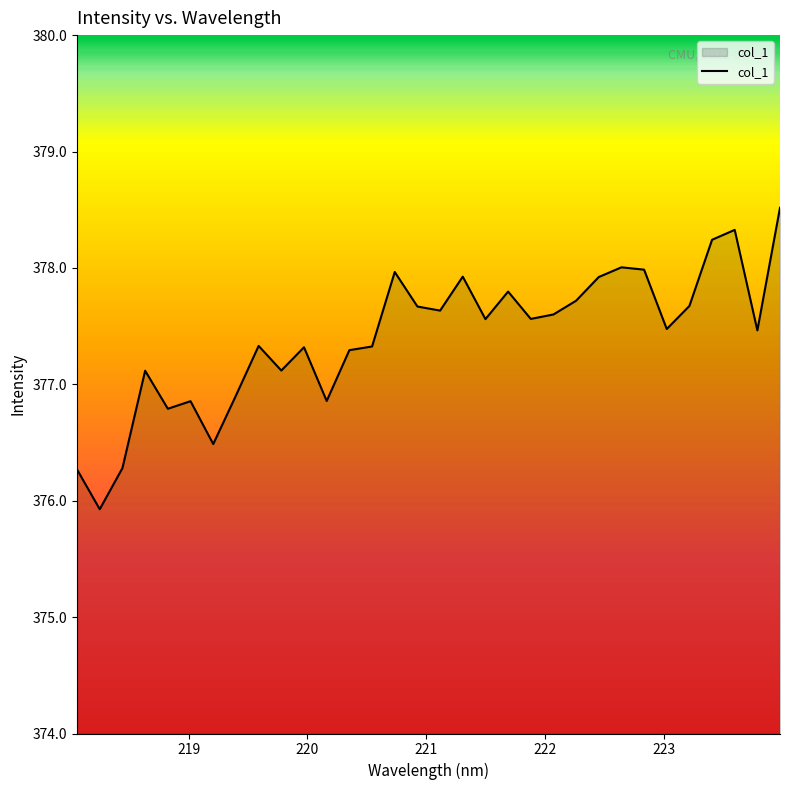

What is the maximum value shown in the chart?

378.5